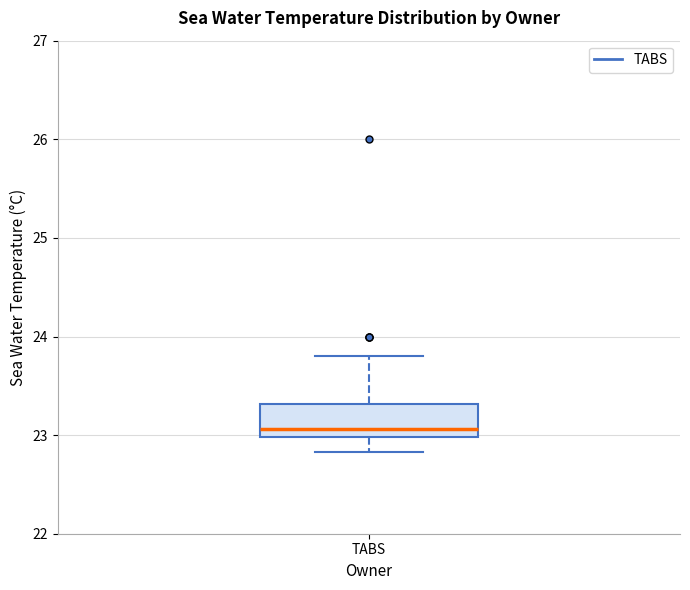

Read this box plot against the y-axis: the position of the median line, the range covered by the box, and the ends of both whiskers. The values are not printed on the chart, so give them approximately, as read against the axis.

median 23.1, box 23.0 to 23.3, whiskers 22.8 to 23.8